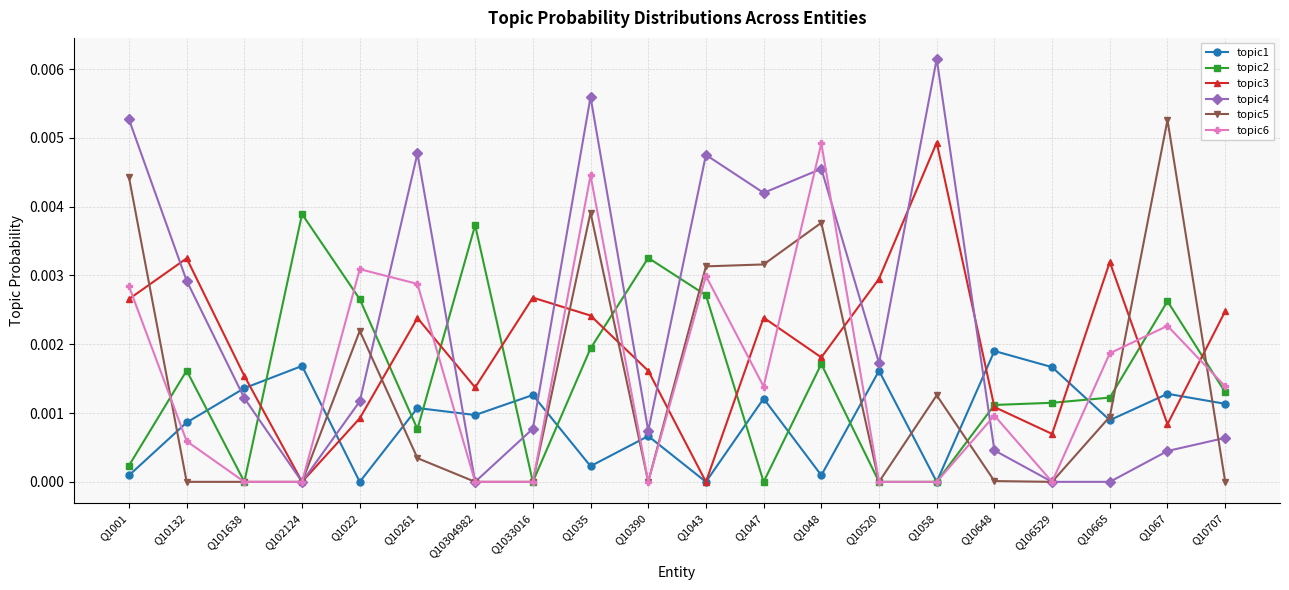

How many lines are shown in the chart?

6